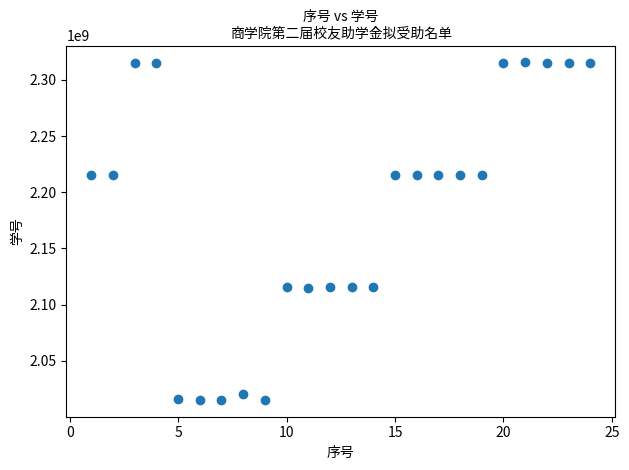

What is the range of X values (max minus min)?

23